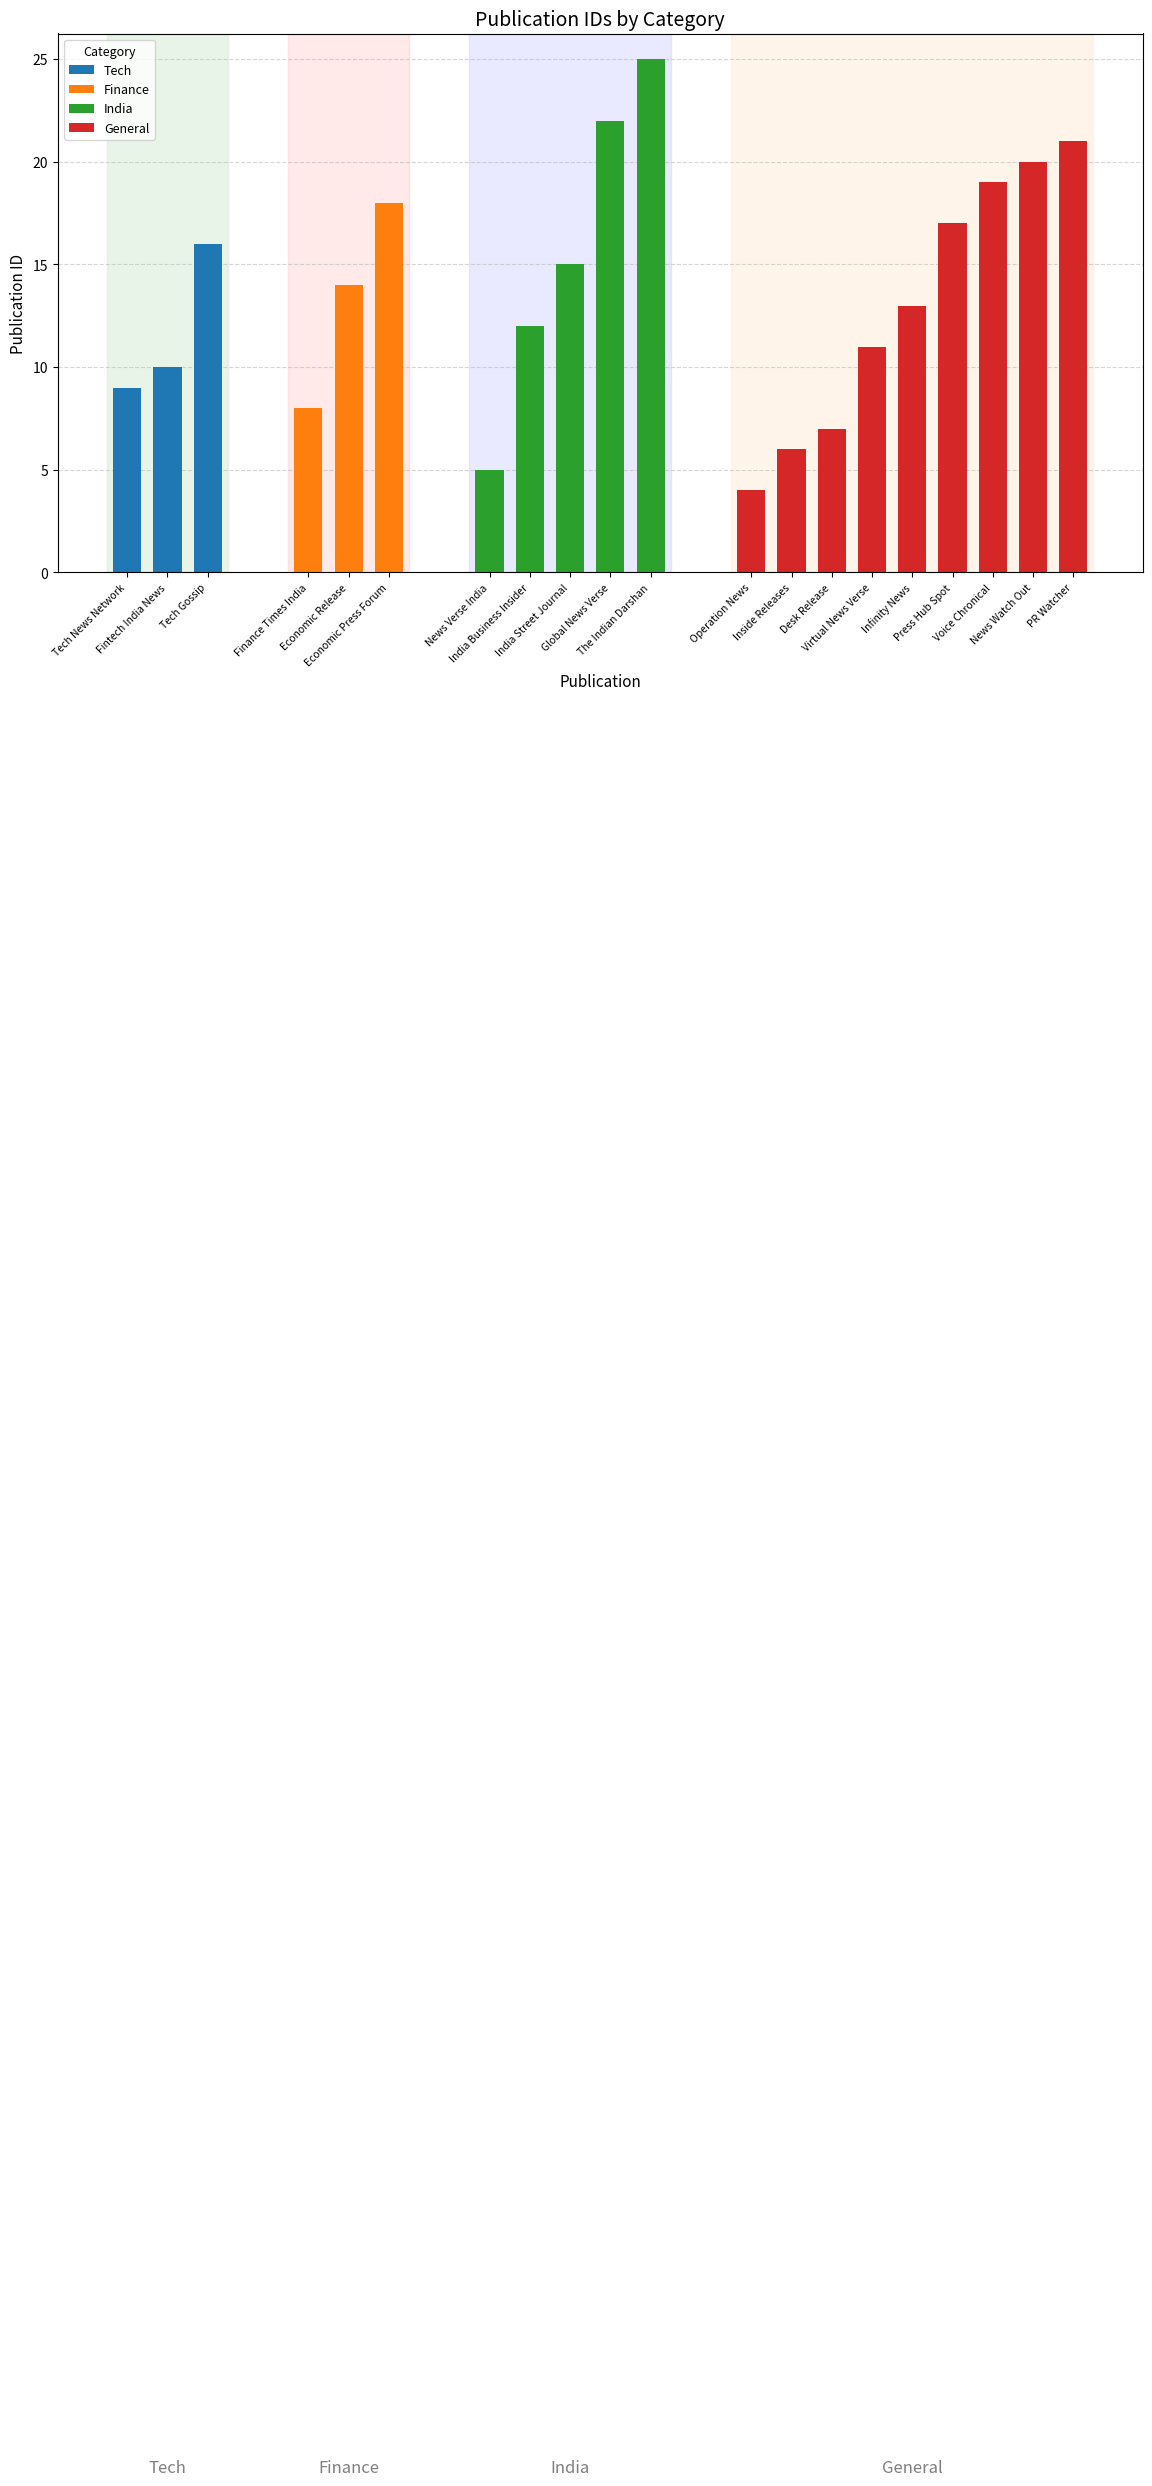

Which label corresponds to the smallest value in the chart?

Operation News